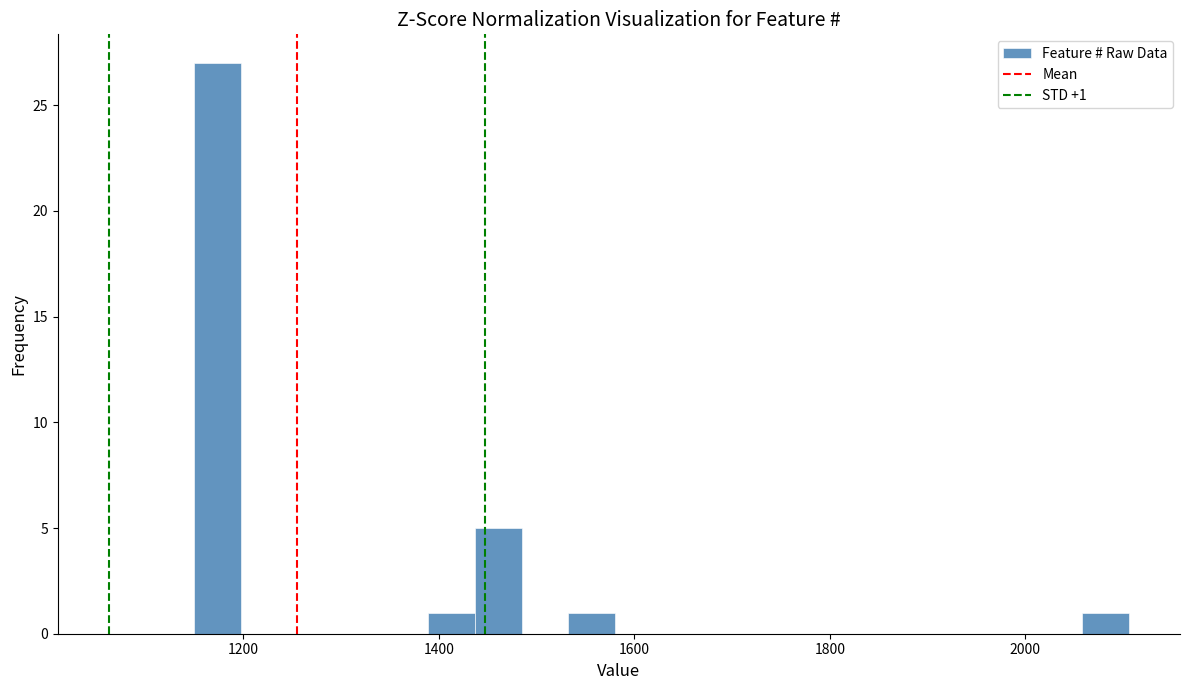

Read against the x-axis, roughly where is the centre of the tallest bar?

1180